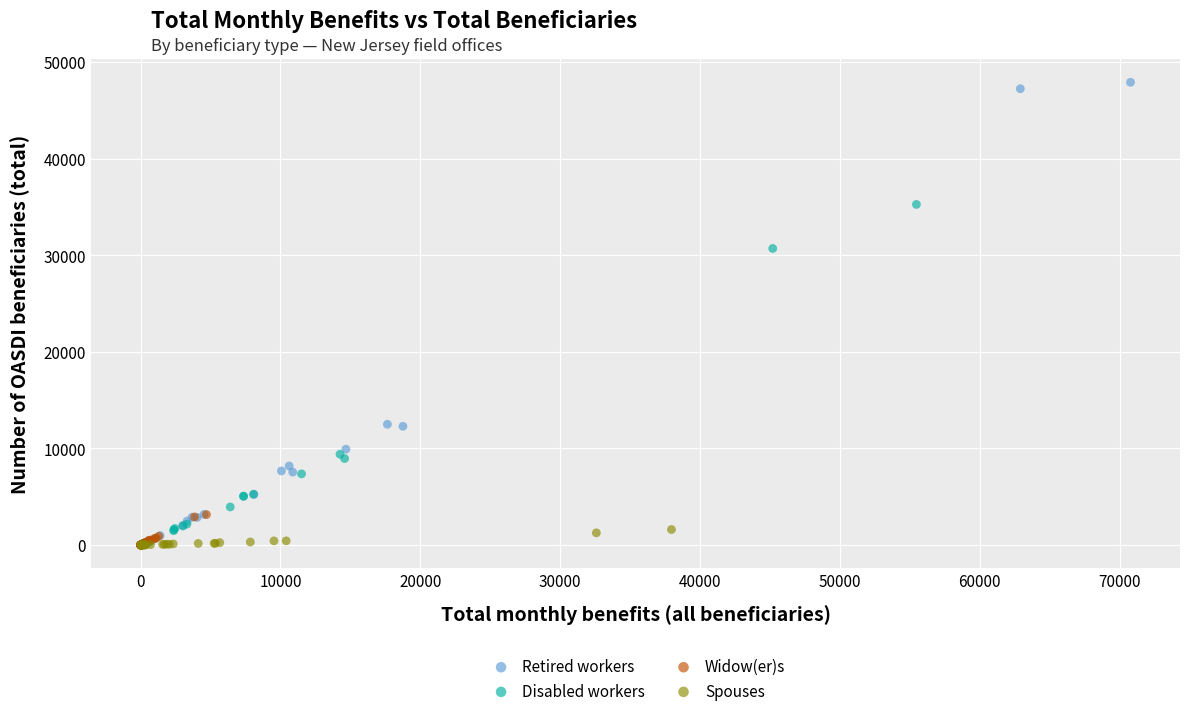

Which series contains the highest Y value?

Retired workers